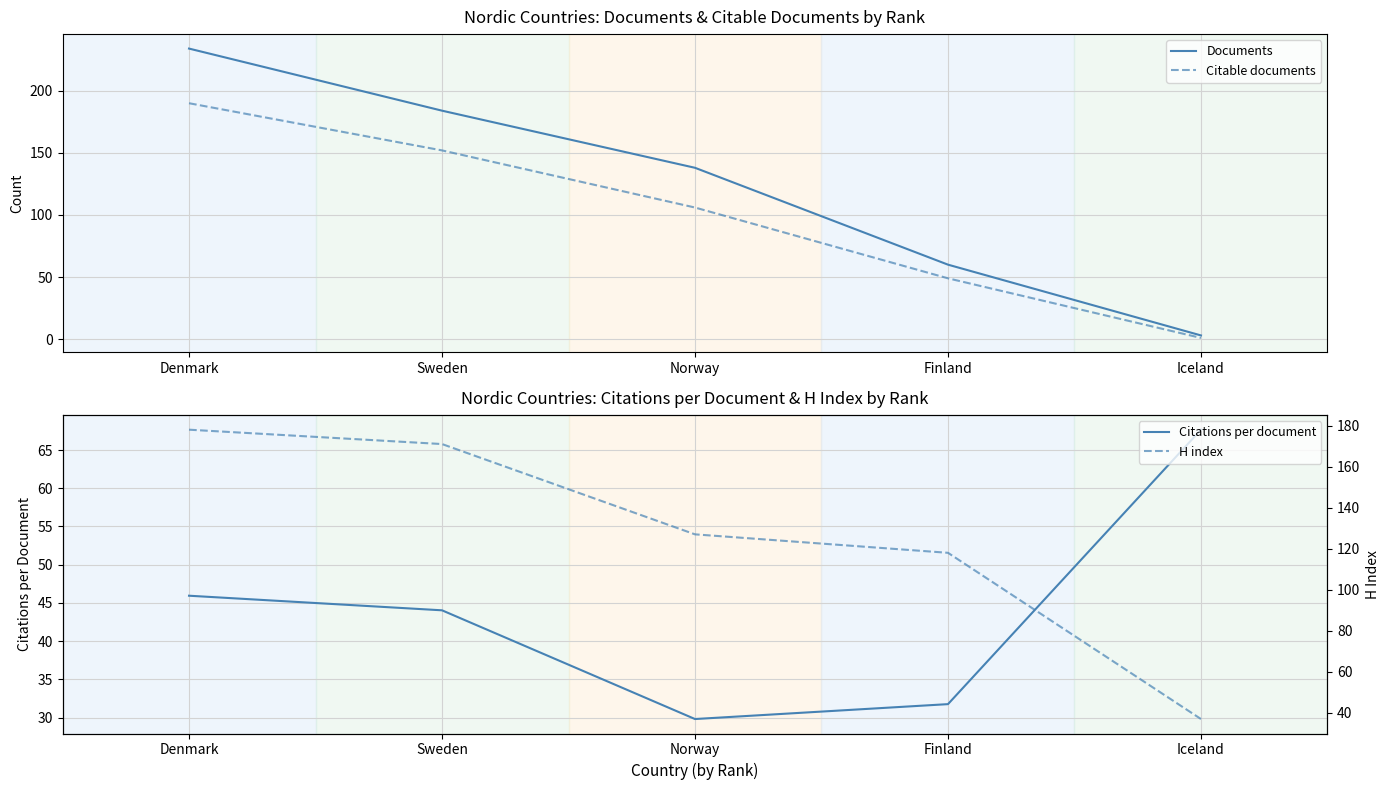

Reading left to right, transcribe all the data shown in this chart.

Documents: 234.0	184.0	138.0	60.0	3.0
Citable documents: 190.0	152.0	106.0	49.0	1.0
Citations per document: 45.9	44.0	29.8	31.8	67.7
H index: 178.0	171.0	127.0	118.0	37.0